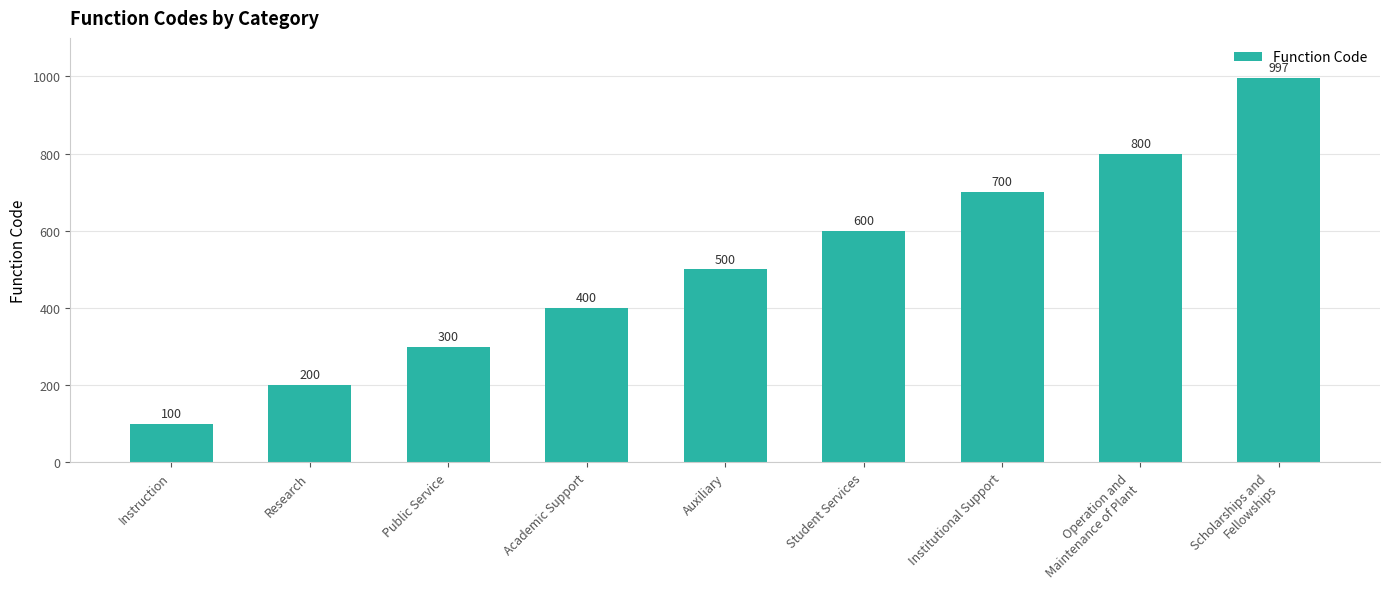

Reading left to right, list all the values displayed in this chart.

100	200	300	400	500	600	700	800	997